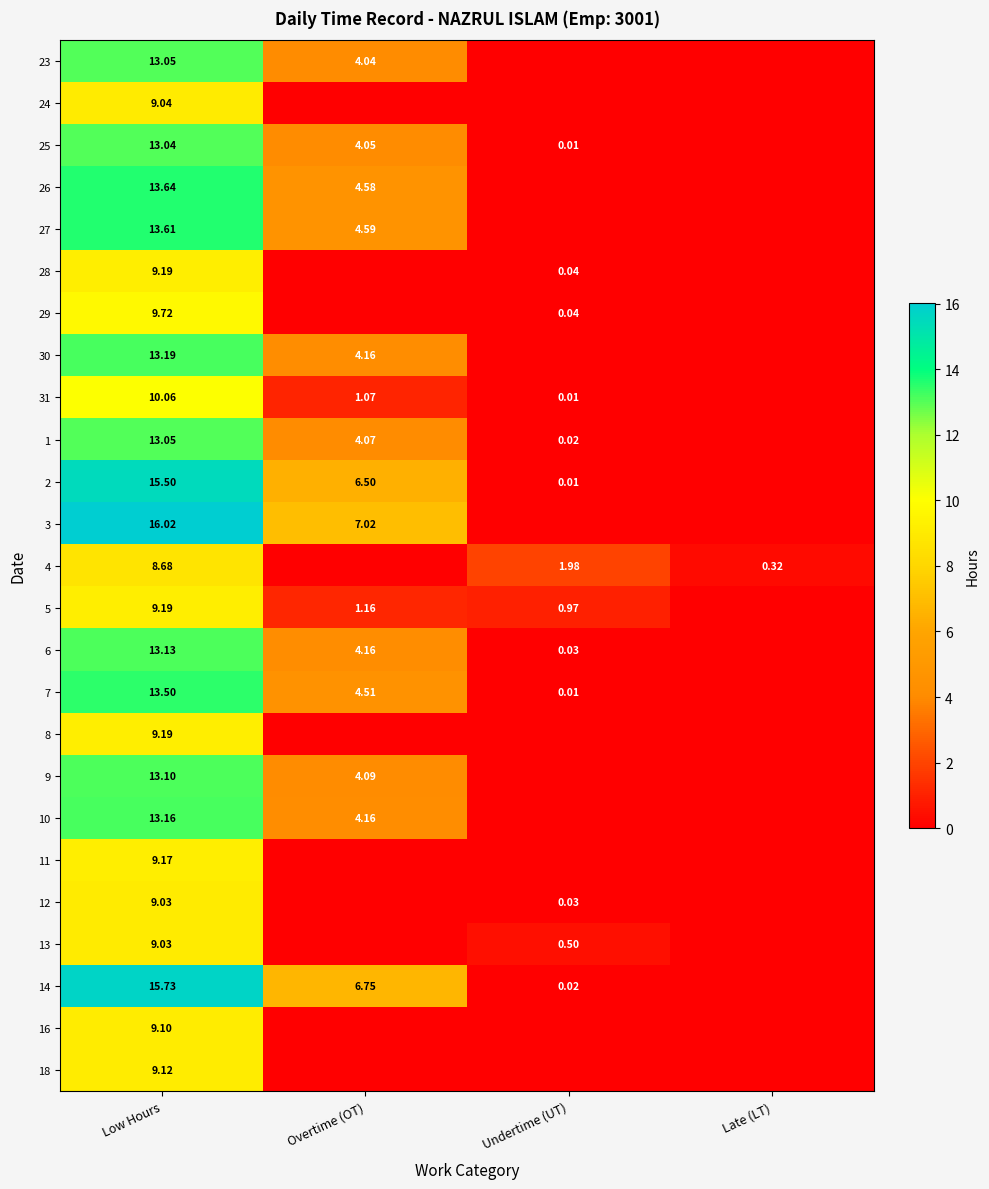

How many positive values does the 3 series have?

2